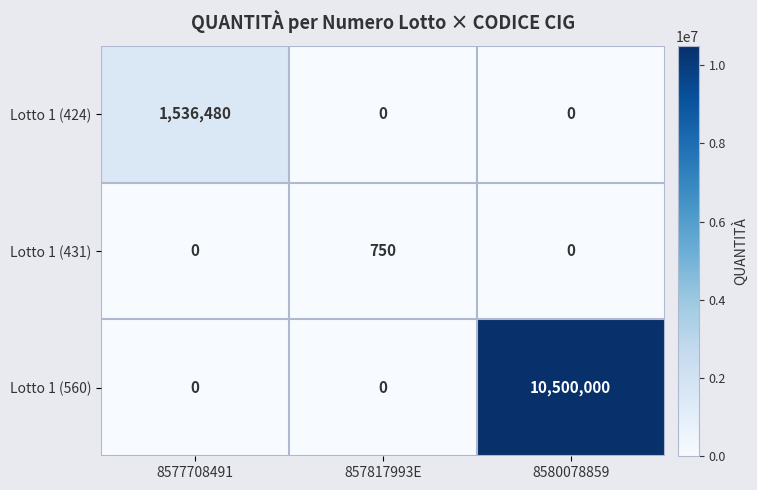

Count the number of categories in the chart.

3